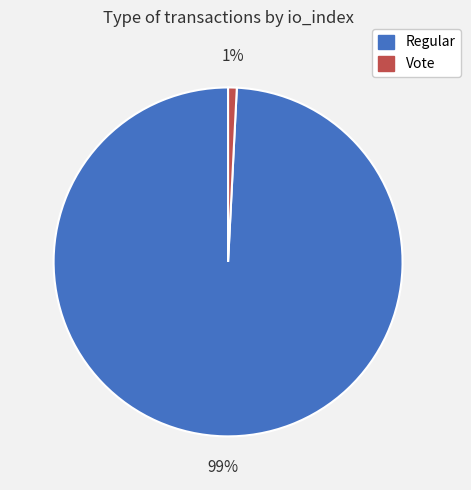

Is there a majority slice in this chart?

Yes